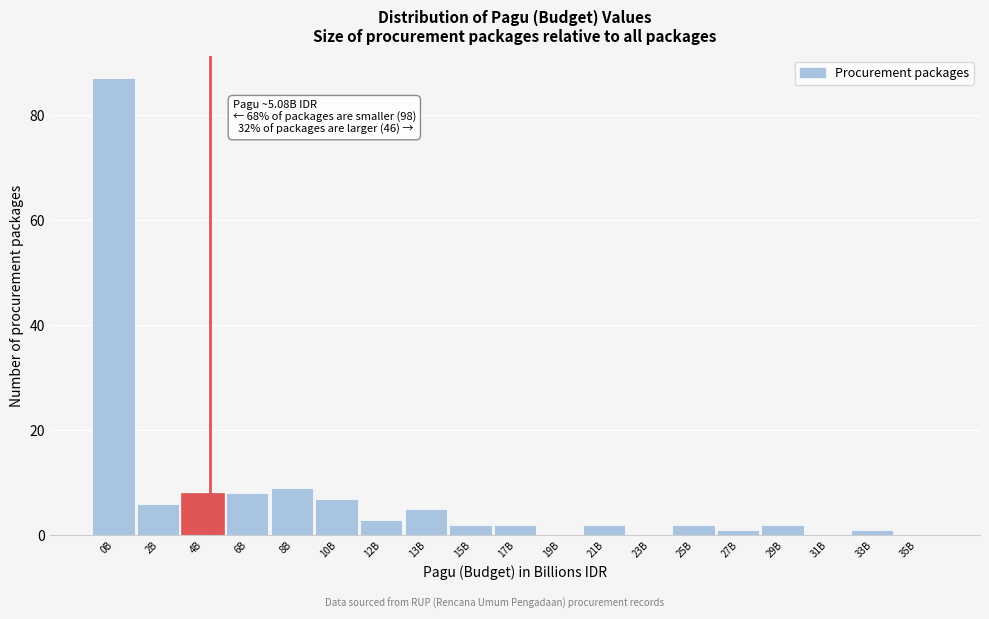

Reading left to right, what are all the values shown in this chart?

0B=87	2B=6	4B=8	6B=8	8B=9	10B=7	12B=3	13B=5	15B=2	17B=2	19B=0	21B=2	23B=0	25B=2	27B=1	29B=2	31B=0	33B=1	35B=0